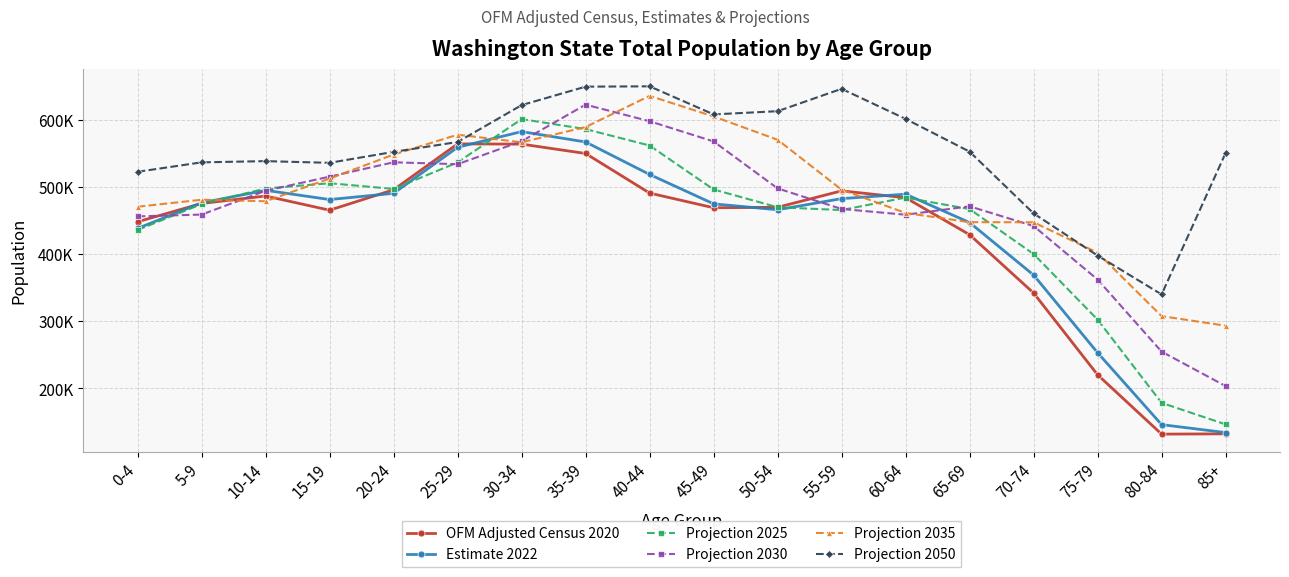

Is the value of Projection 2035 at 65-69 greater than the value of Projection 2025 at 0-4?

Yes